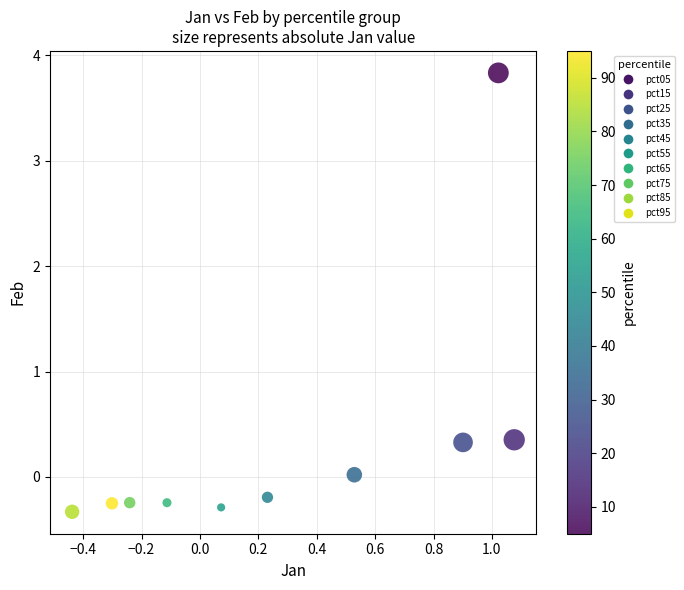

What is the range of Y values (max minus min)?

4.2